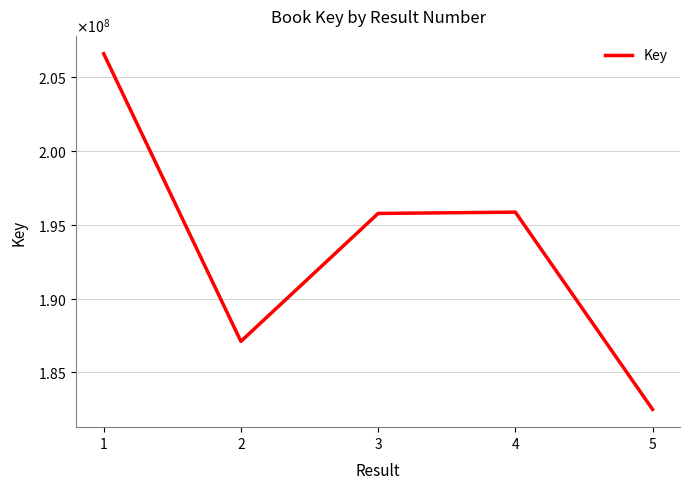

Is this an area chart (filled region under the line)?

No